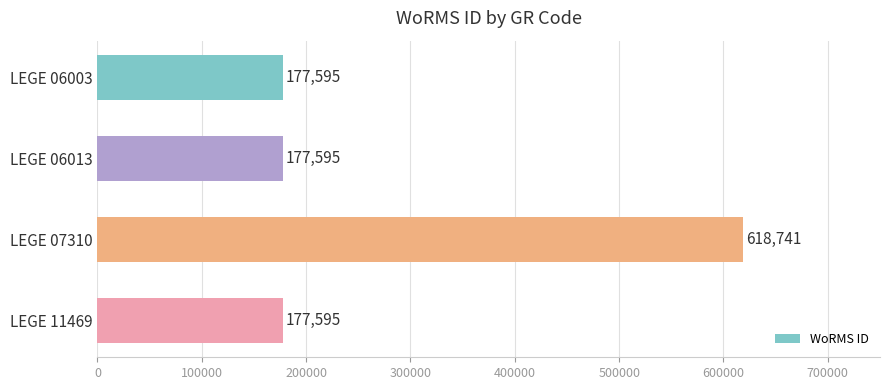

What is the value of the 4th bar from the top?

177595